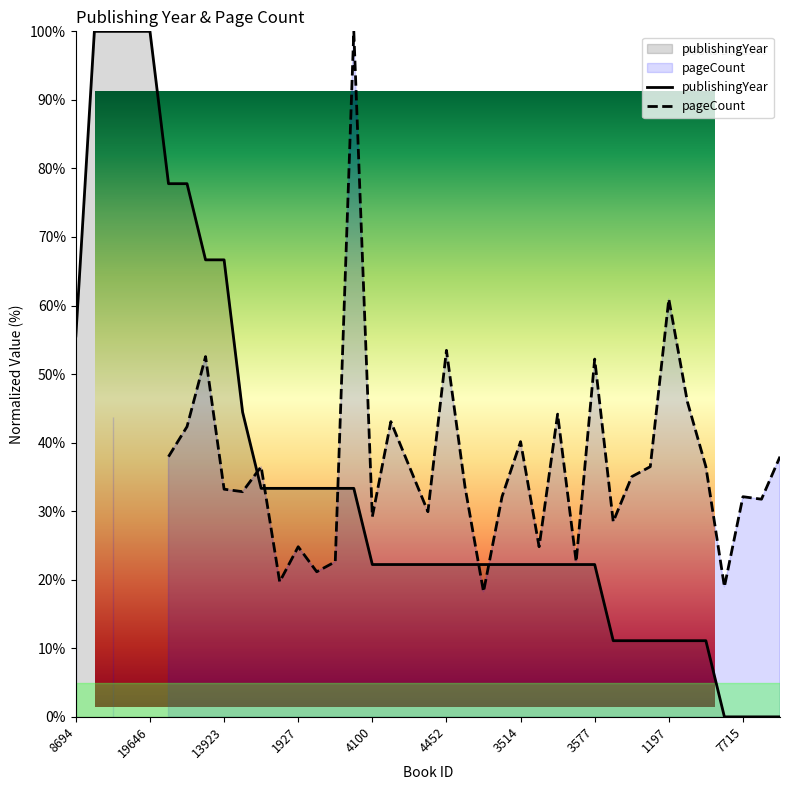

What is the change in value from 3624 to 837?

-22.2